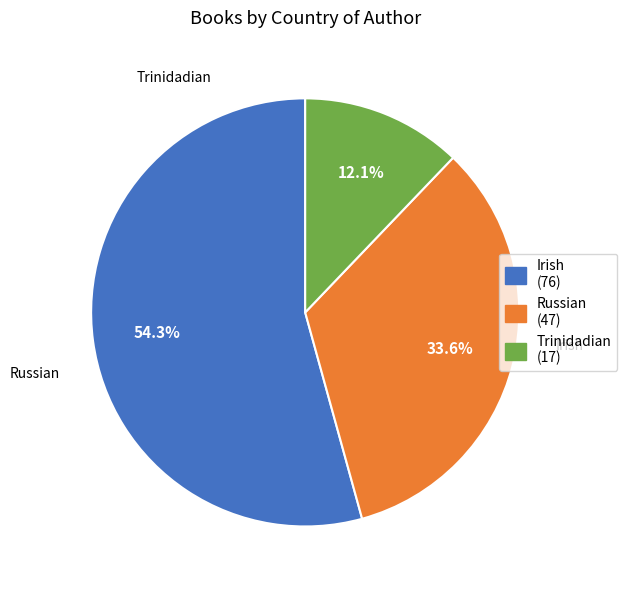

To the nearest percent, what is the difference between the largest and smallest slice percentages?

42%